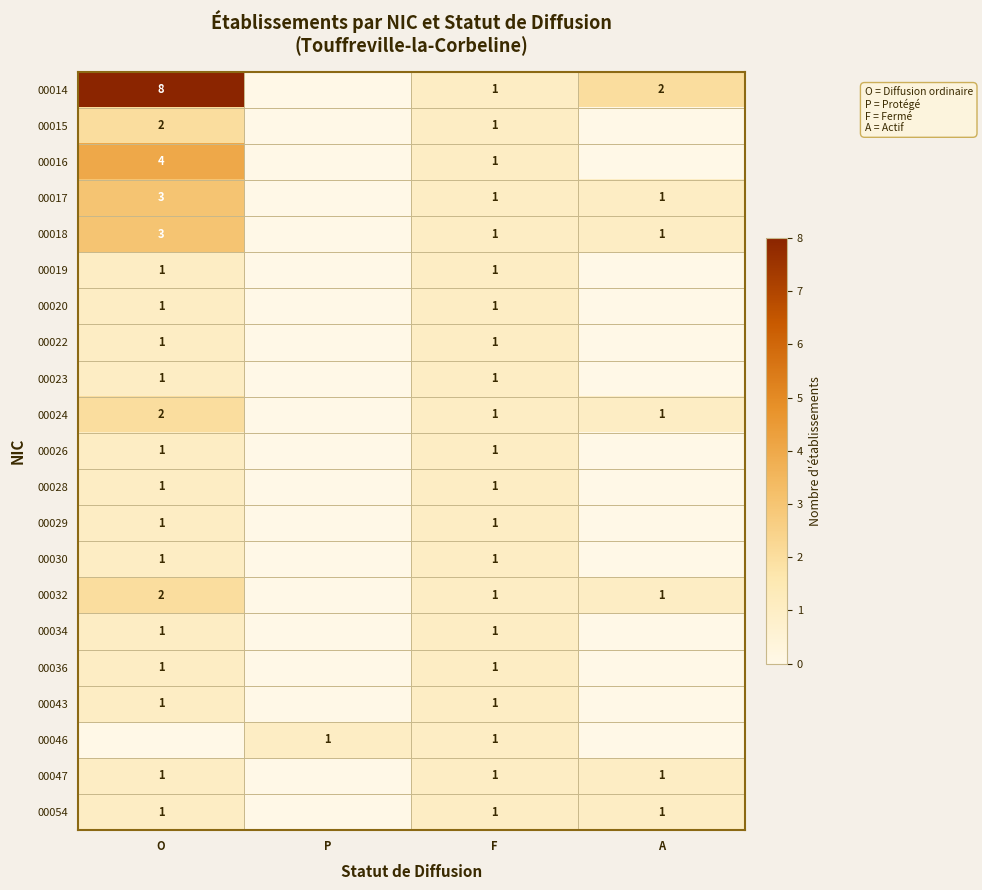

Is it true that 00019 equals 1 at F?

True